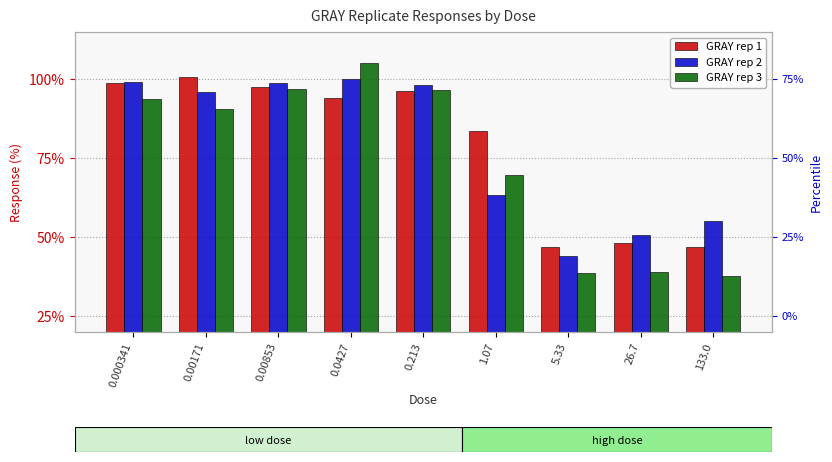

Reading left to right, extract all data points from this chart.

GRAY rep 1: 0.000341=98.9	0.00171=100.8	0.00853=97.7	0.0427=94.1	0.213=96.2	1.07=83.6	5.33=46.8	26.7=48.1	133.0=46.8
GRAY rep 2: 0.000341=99.3	0.00171=96.0	0.00853=98.8	0.0427=100.1	0.213=98.1	1.07=63.4	5.33=44.1	26.7=50.8	133.0=55.0
GRAY rep 3: 0.000341=93.9	0.00171=90.7	0.00853=96.9	0.0427=105.1	0.213=96.7	1.07=69.8	5.33=38.7	26.7=39.1	133.0=37.8